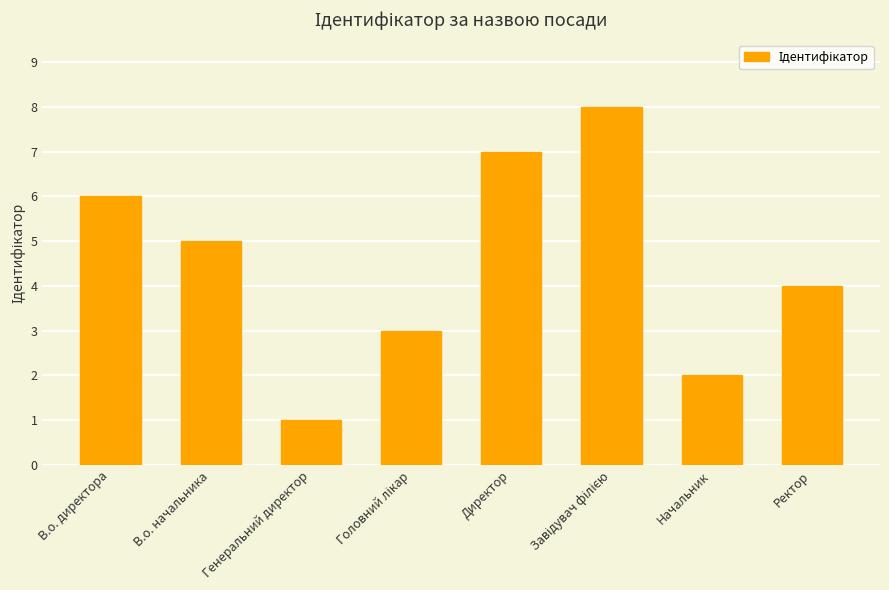

At which label does the data first exceed 5?

В.о. директора